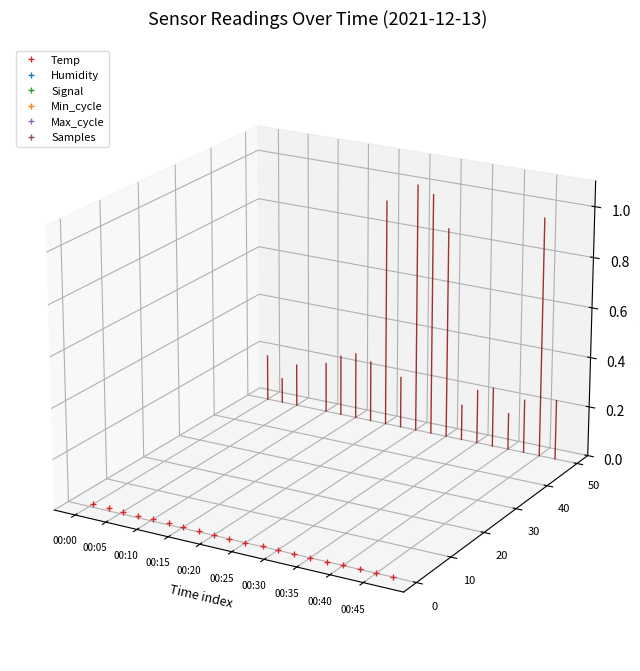

What is the value of the Samples point at the 20th from the left?

-8.5